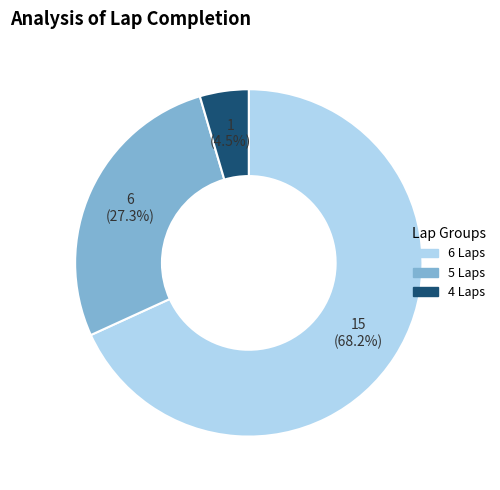

Is there a majority slice in this chart?

Yes